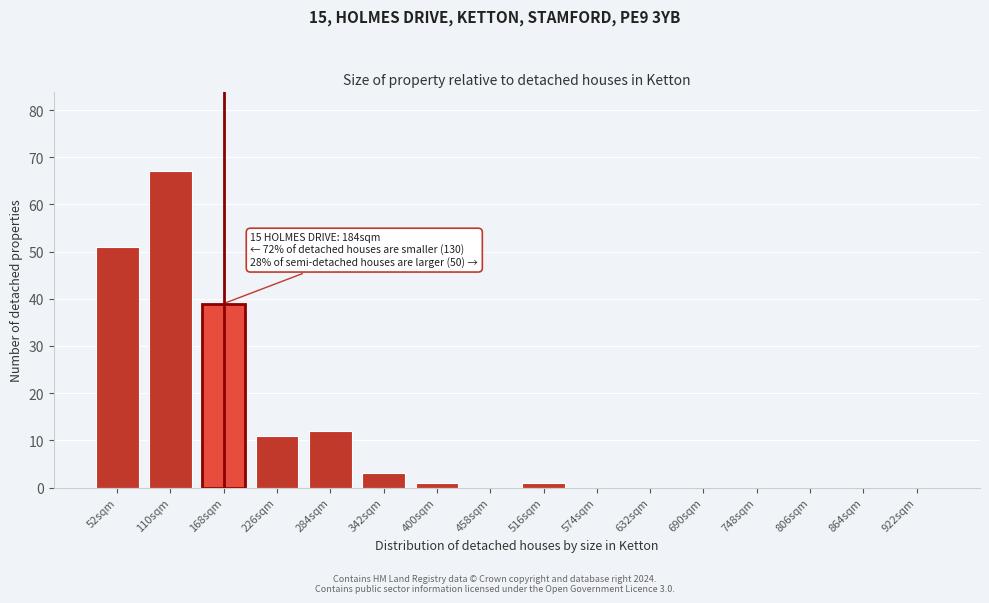

Reading left to right, transcribe all the data shown in this chart.

52sqm=51	110sqm=67	168sqm=39	226sqm=11	284sqm=12	342sqm=3	400sqm=1	458sqm=0	516sqm=1	574sqm=0	632sqm=0	690sqm=0	748sqm=0	806sqm=0	864sqm=0	922sqm=0